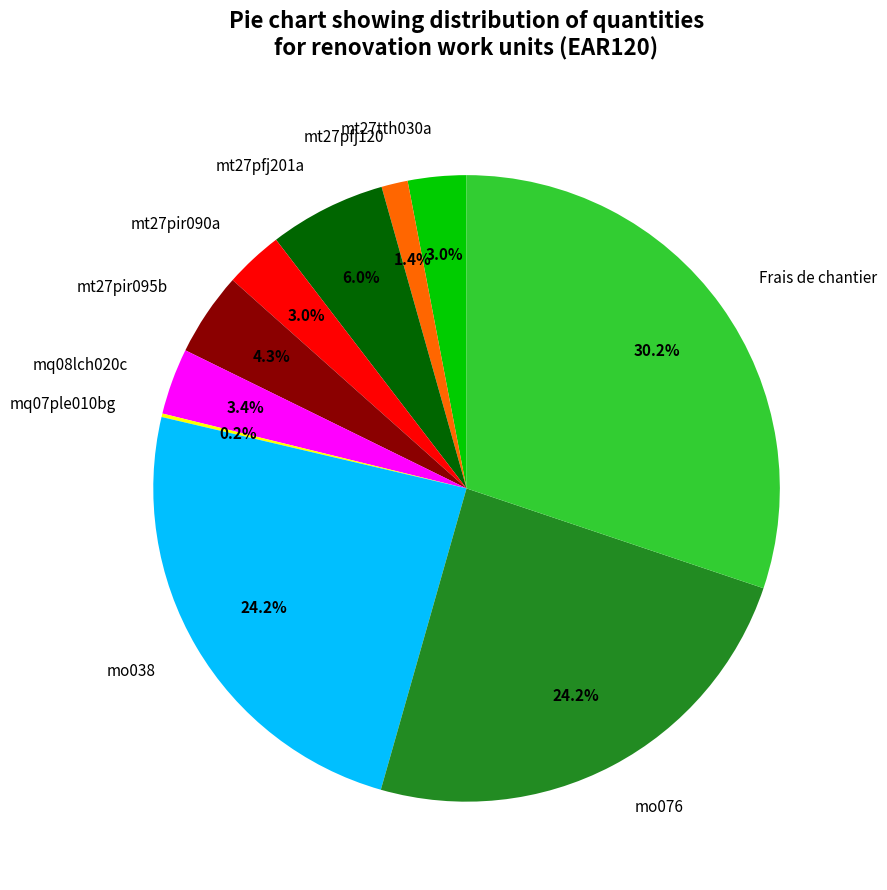

To the nearest percent, what is the difference between the largest and smallest slice percentages?

30%